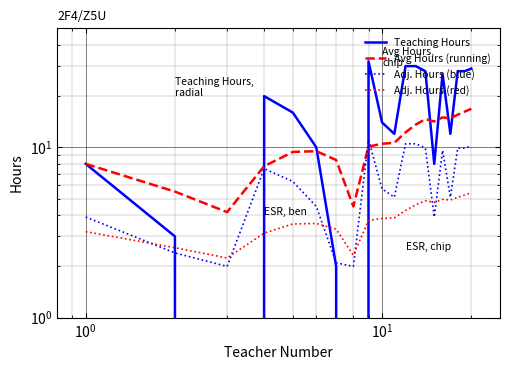

Is the value of Teaching Hours at 11 greater than the value of Avg Hours (running) at 17?

Yes